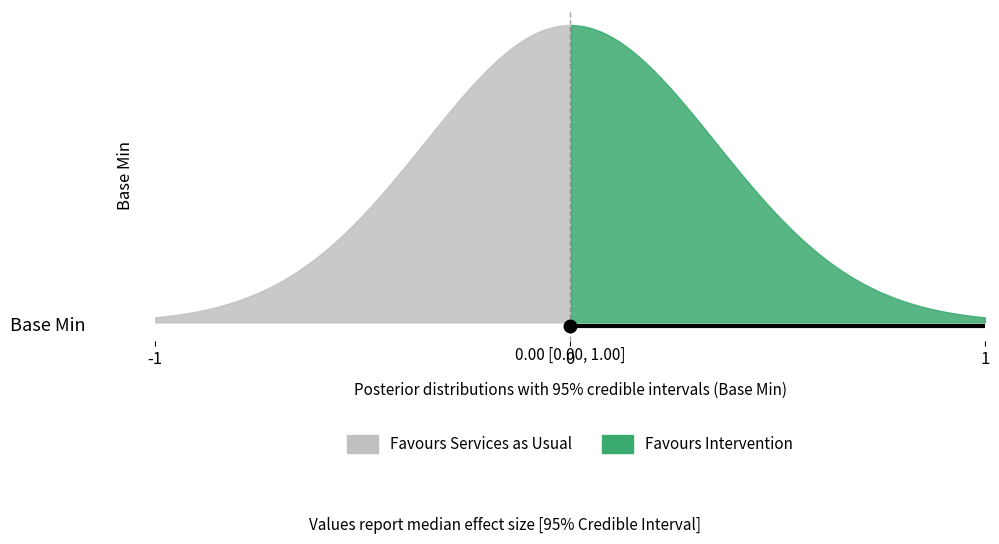

Does the chart display data point markers on the line(s)?

No